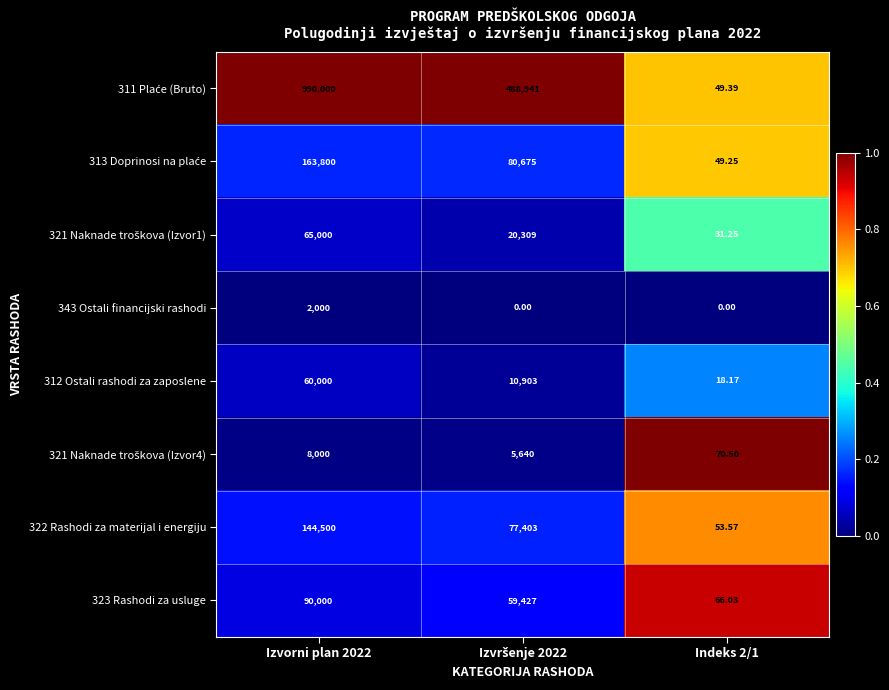

Is the value of 323 Rashodi za usluge at Indeks 2/1 greater than the value of 322 Rashodi za materijal i energiju at Izvorni plan 2022?

No